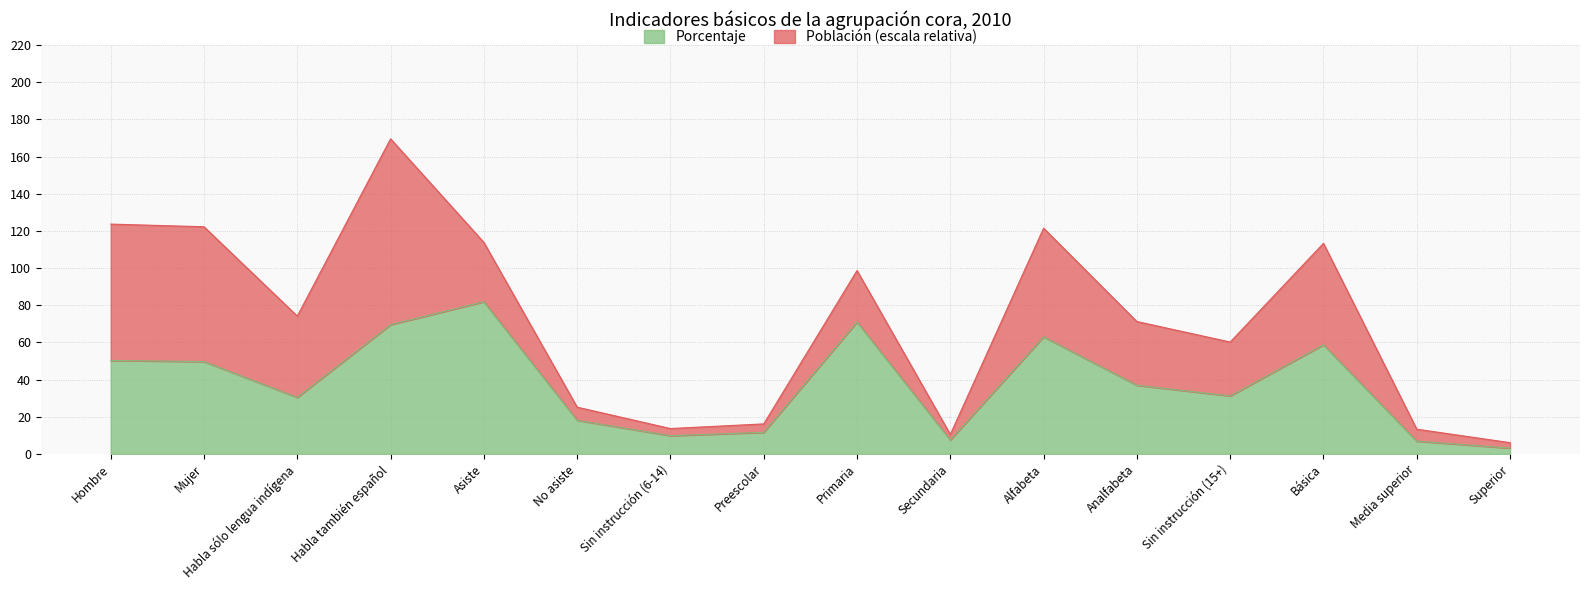

What is the label of the 11th point from the left?

Alfabeta